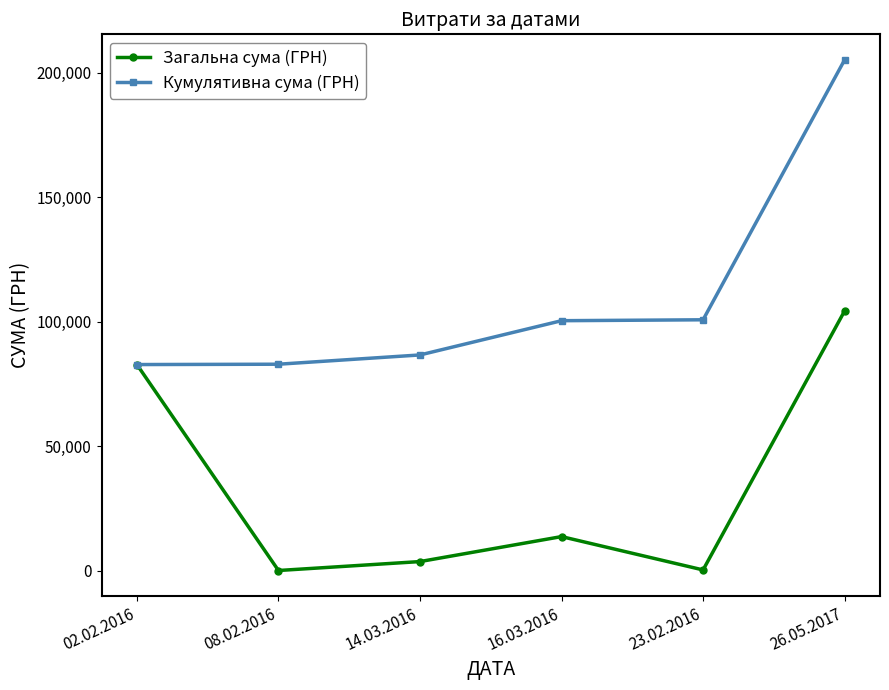

At which category does the chart reach its peak across all series?

26.05.2017